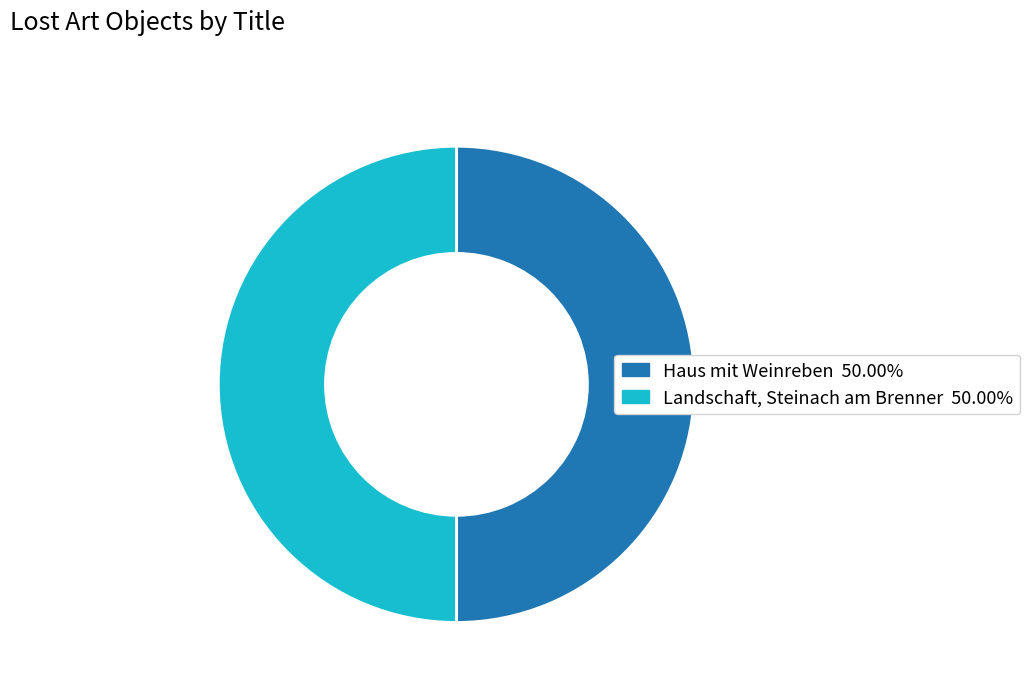

Do Haus mit Weinreben 50.00% and Landschaft, Steinach am Brenner 50.00% together represent more than half of the pie?

Yes